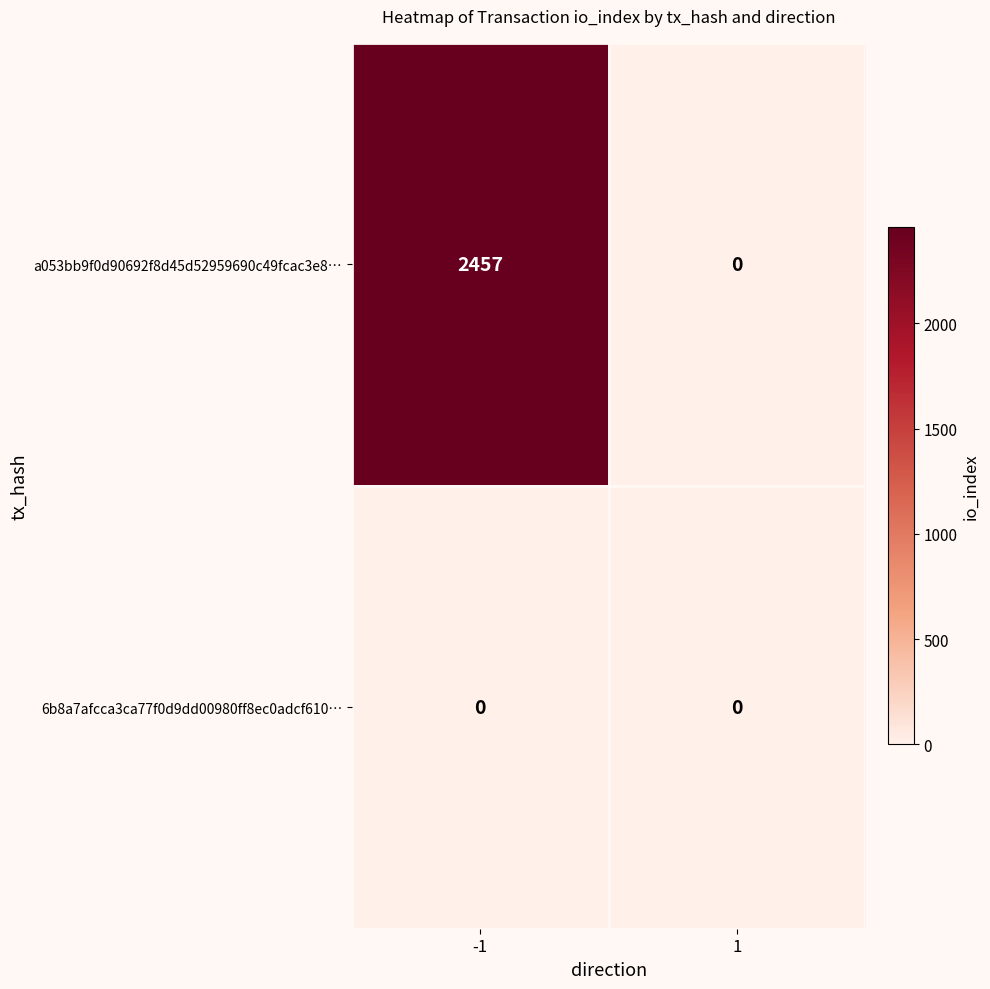

What is the difference between the maximum and minimum values in the a053bb9f0d90692f8d45d52959690c49fcac3e8… series?

2457